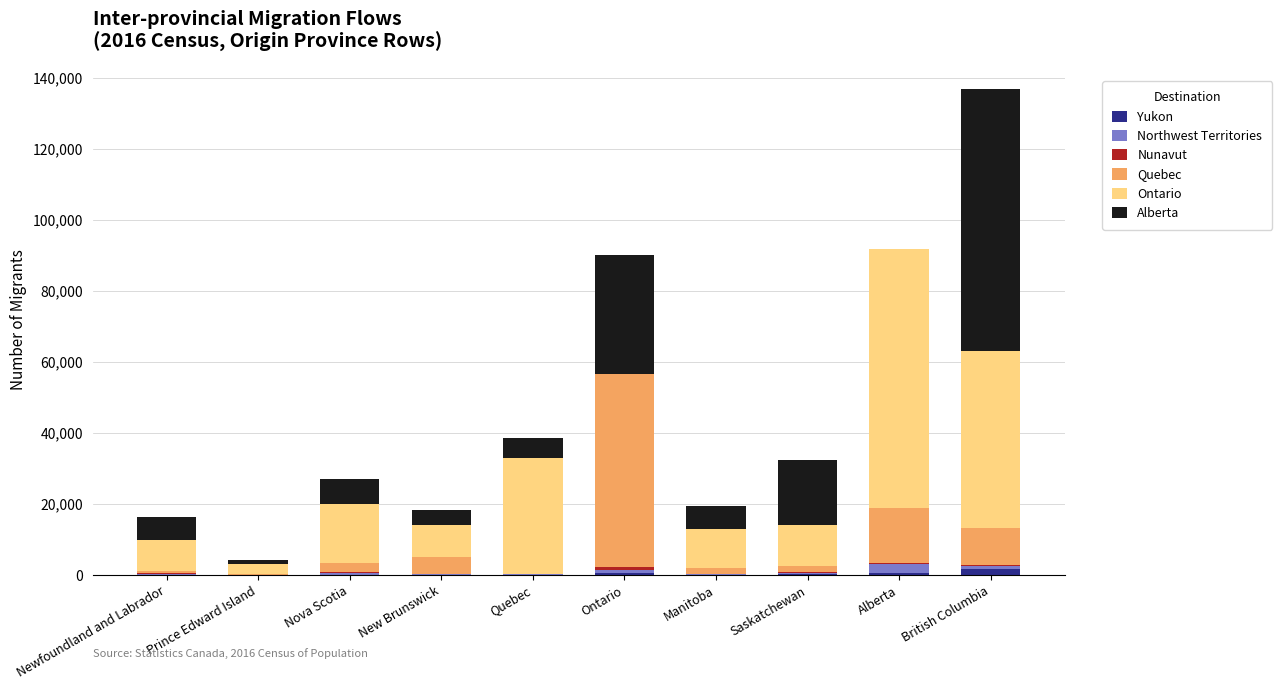

At which category is the sum across all series the highest?

British Columbia